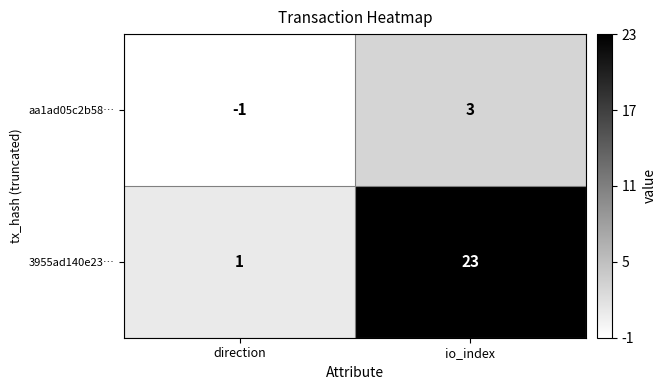

At which label is 3955ad140e23… closest to 12?

direction